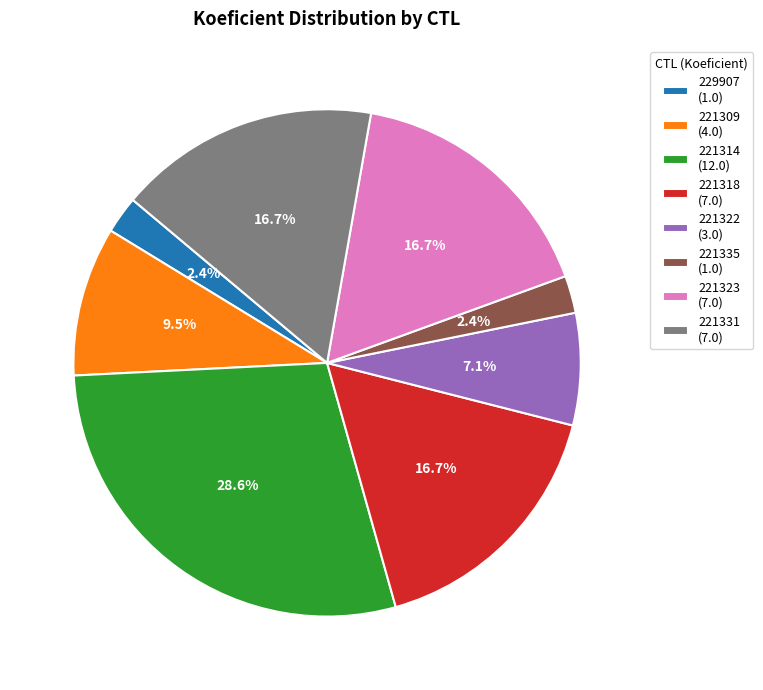

How much of the chart is everything except 221335 (1.0)?

97.6%